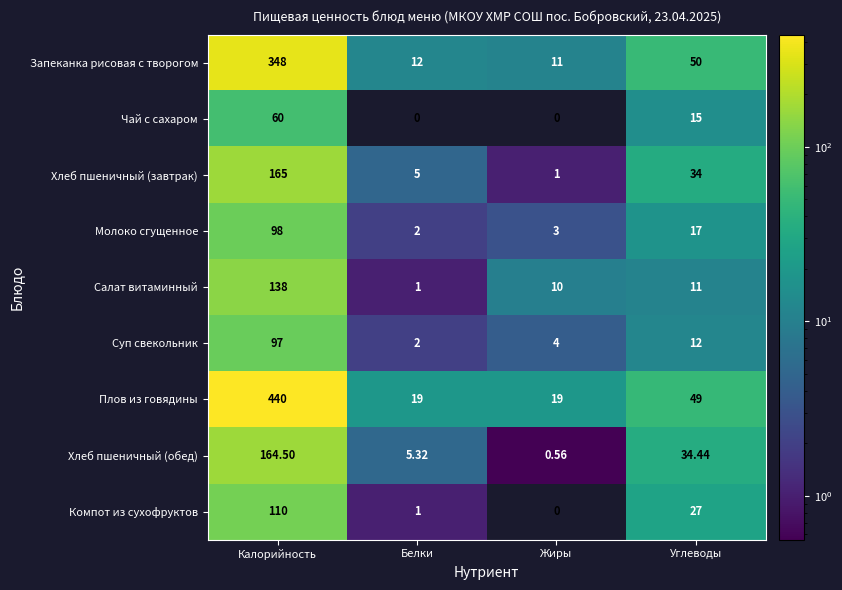

Which category has the highest value across all series?

Калорийность